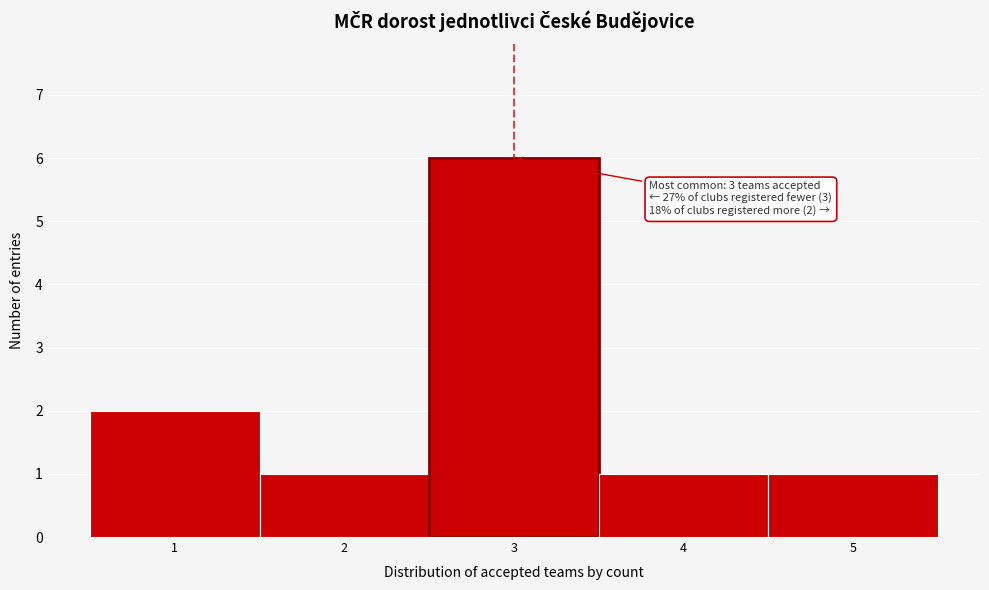

Which range on the x-axis has the tallest bar?

2.5 to 3.5